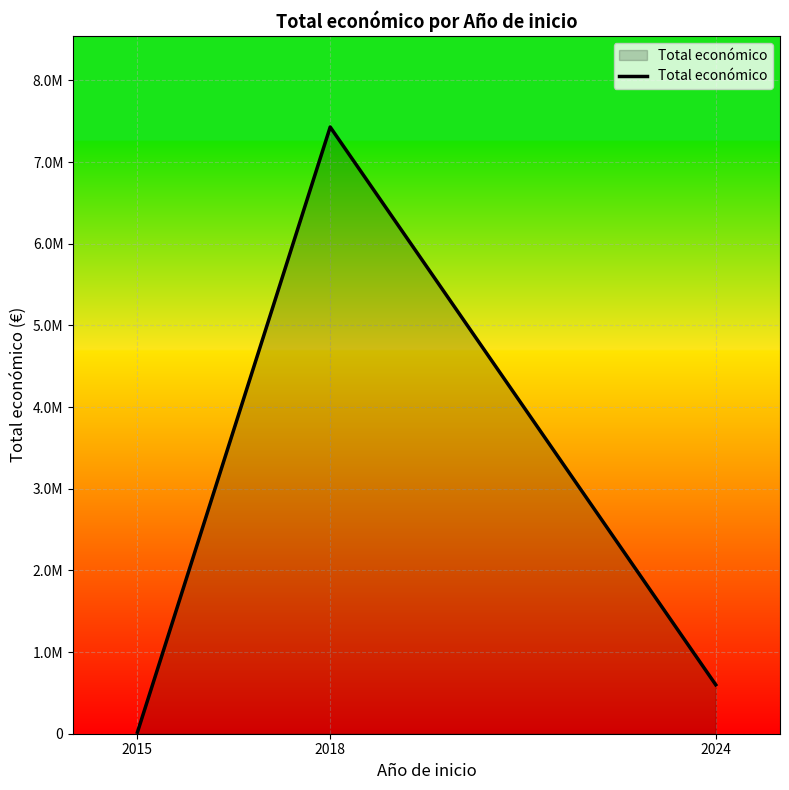

Where is the data nearest to the value 3724087?

2024